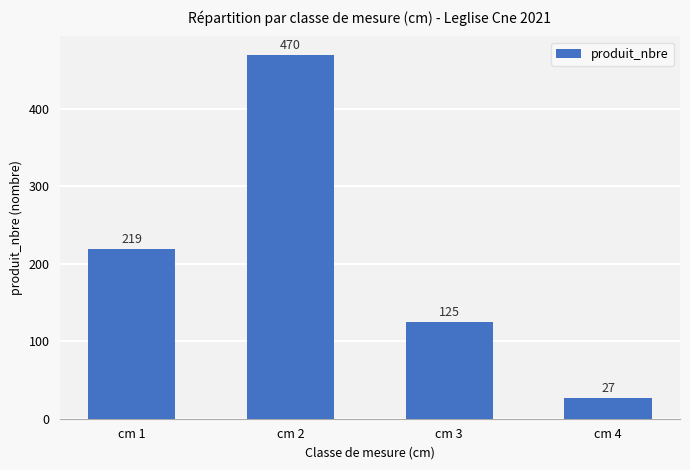

How many values are between 125 and 470?

3